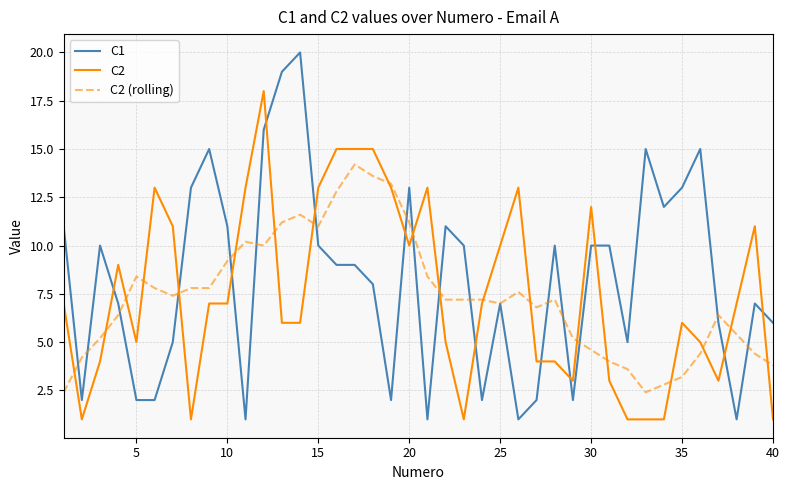

Which series has the largest range (max minus min)?

C1